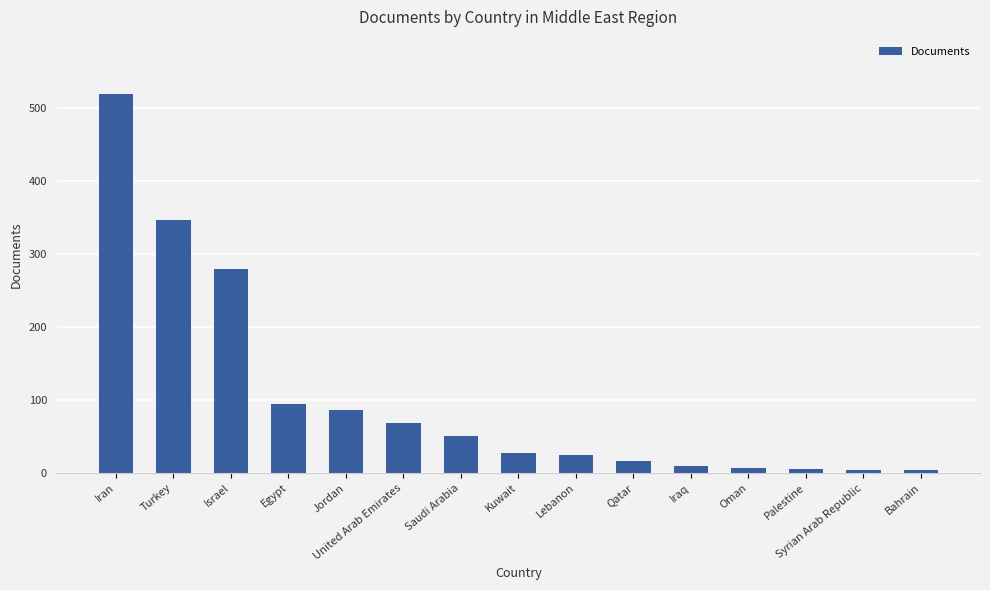

The value at Bahrain is 4. True or false?

True